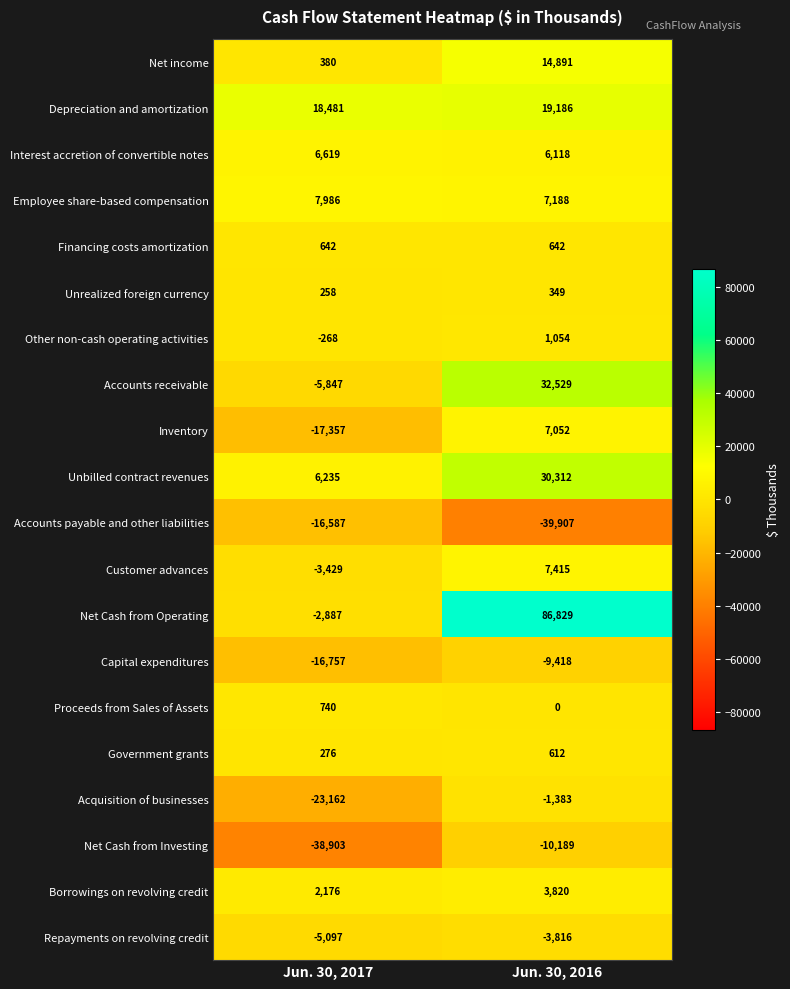

Which category has the lowest value across all series?

Jun. 30, 2016